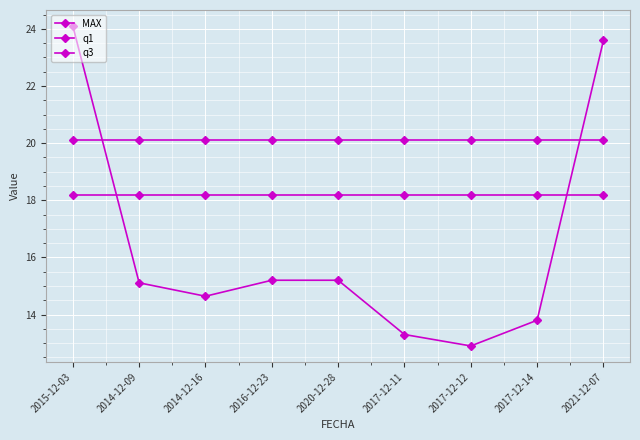

Count the number of categories in the chart.

9